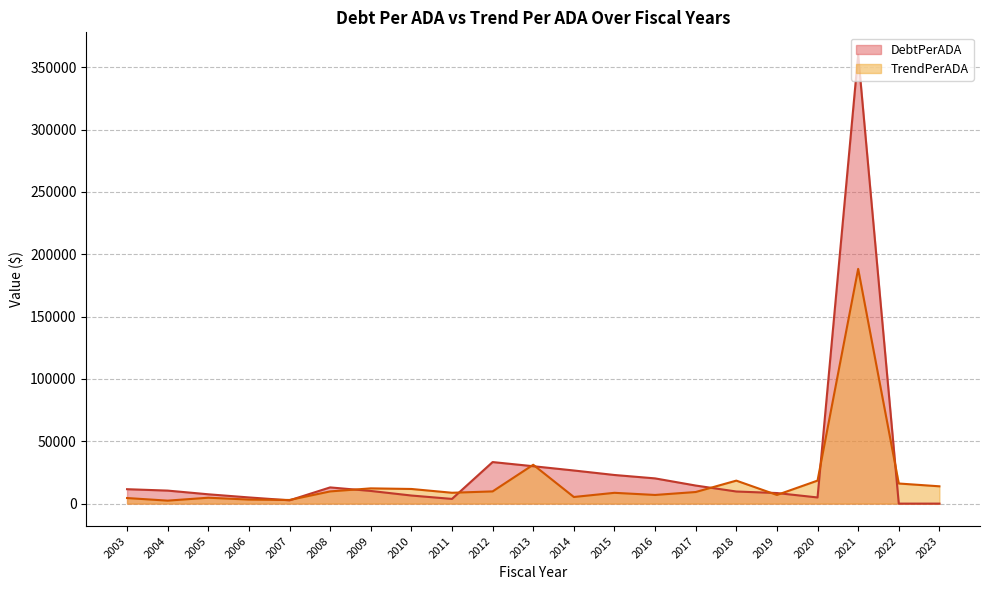

How many series are shown in this chart?

2